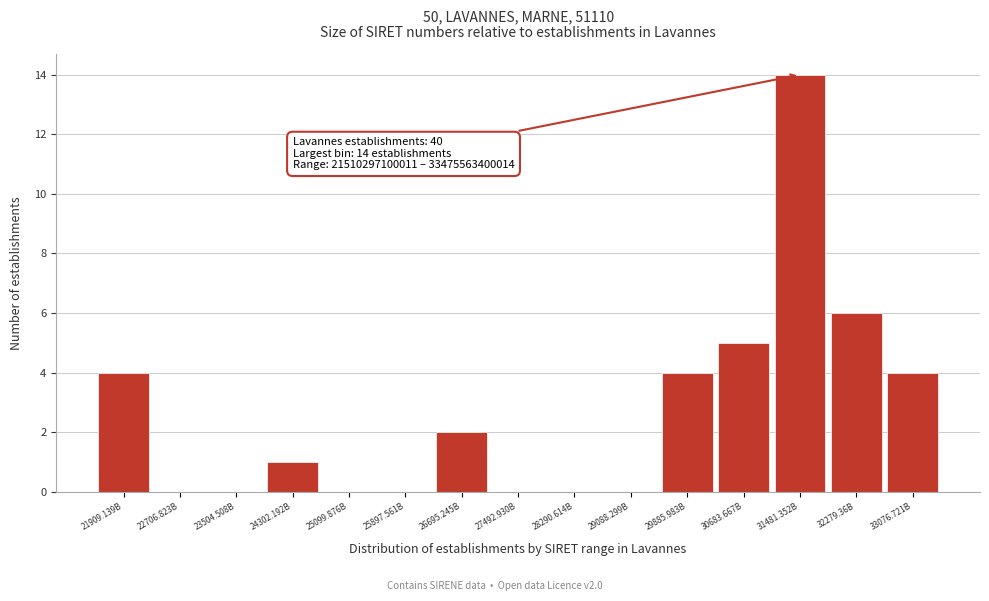

Reading left to right, list all the values displayed in this chart.

21909.139B=4	22706.823B=0	23504.508B=0	24302.192B=1	25099.876B=0	25897.561B=0	26695.245B=2	27492.930B=0	28290.614B=0	29088.299B=0	29885.983B=4	30683.667B=5	31481.352B=14	32279.36B=6	33076.721B=4